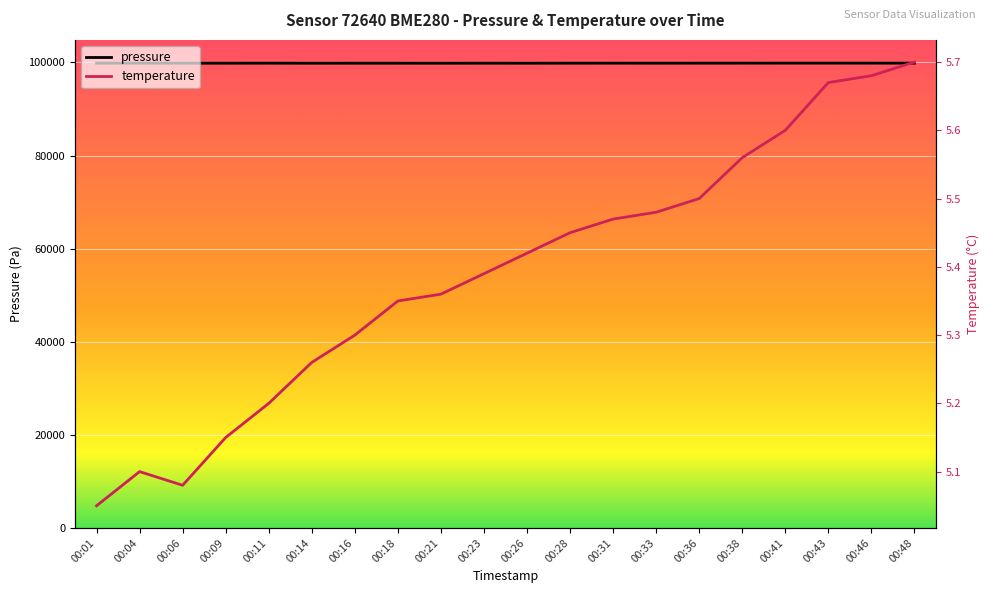

What is the sum of all temperature values?

107.8